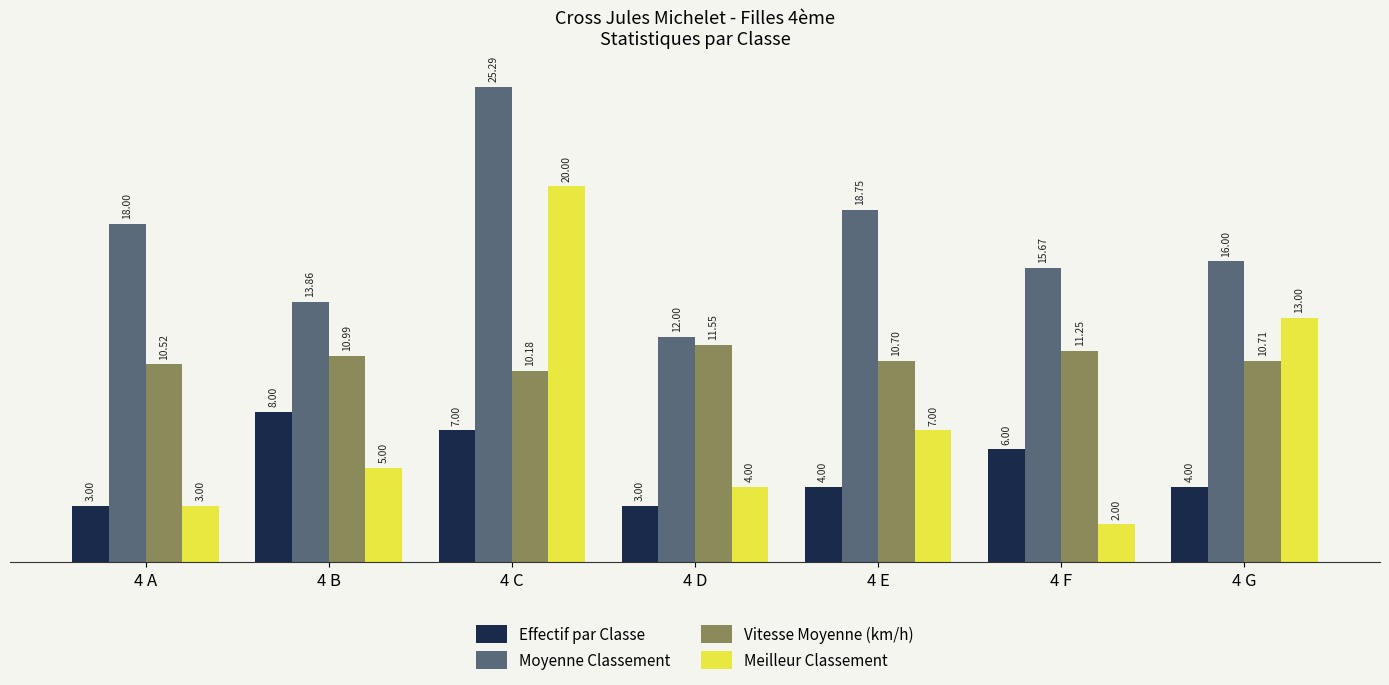

At how many categories does at least one series exceed 3?

7